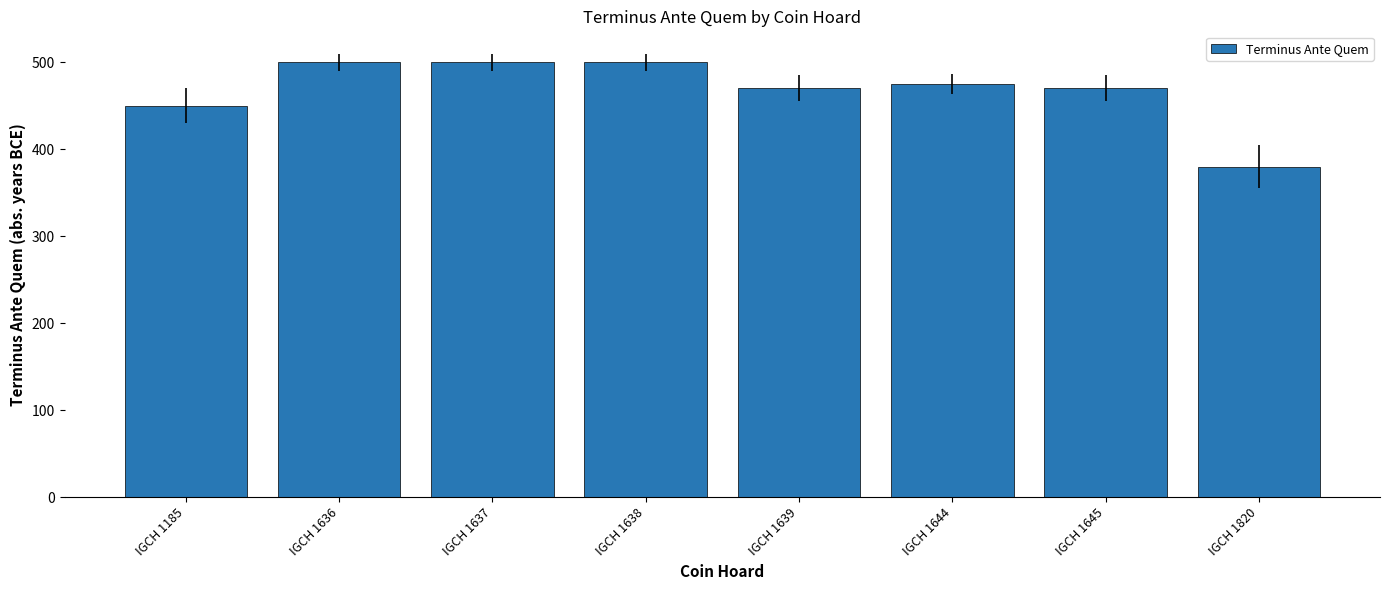

How many data points does each series have?

8